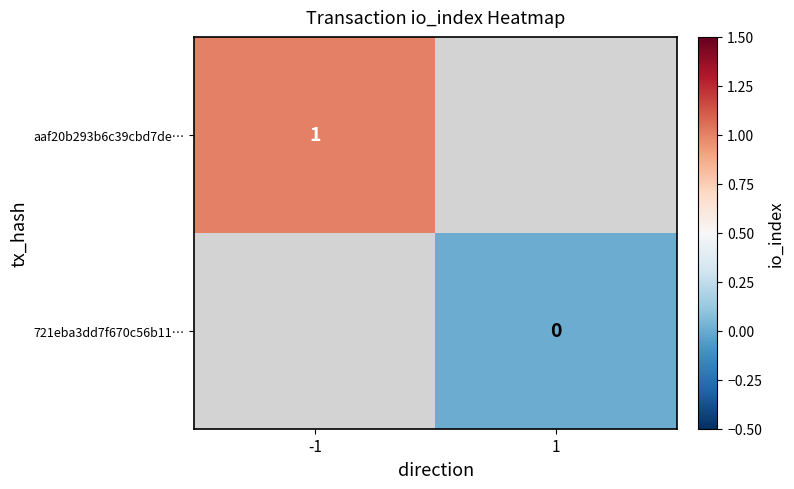

Is the value of aaf20b293b6c39cbd7de… at -1 greater than the value of 721eba3dd7f670c56b11… at 1?

Yes